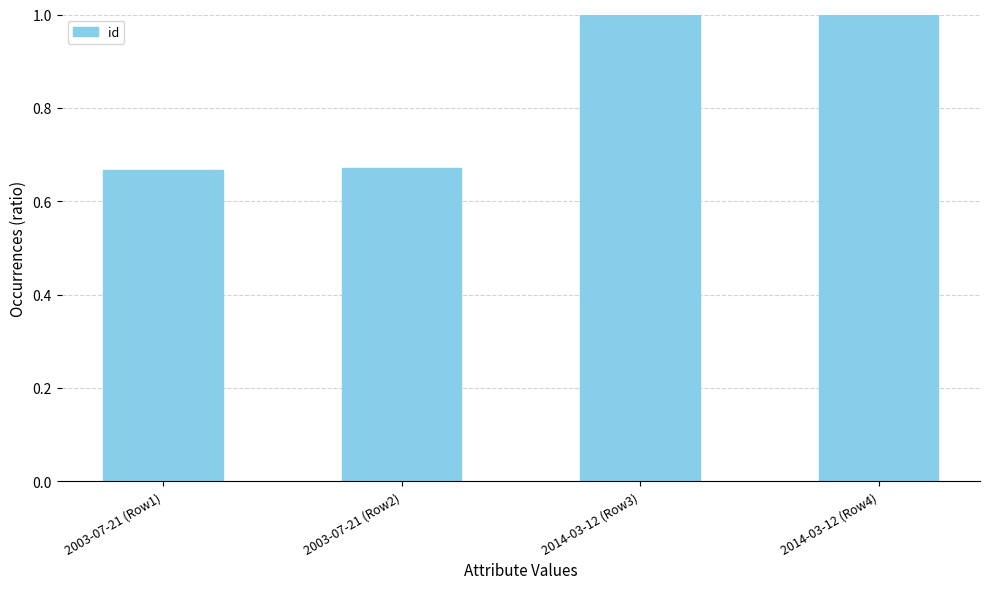

Read the value at 2014-03-12 (Row3).

1.0